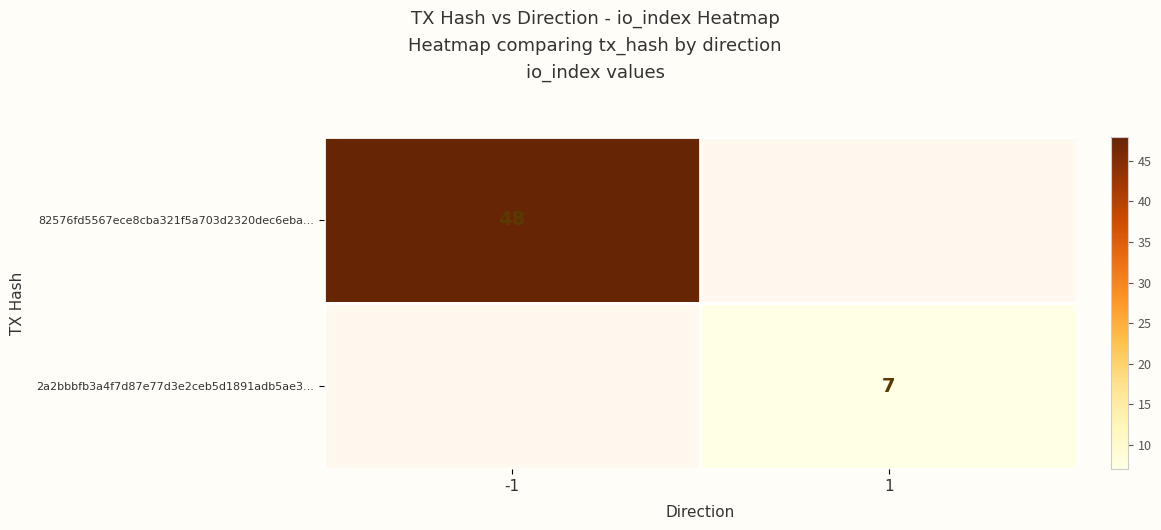

What is the smallest value displayed?

7.0